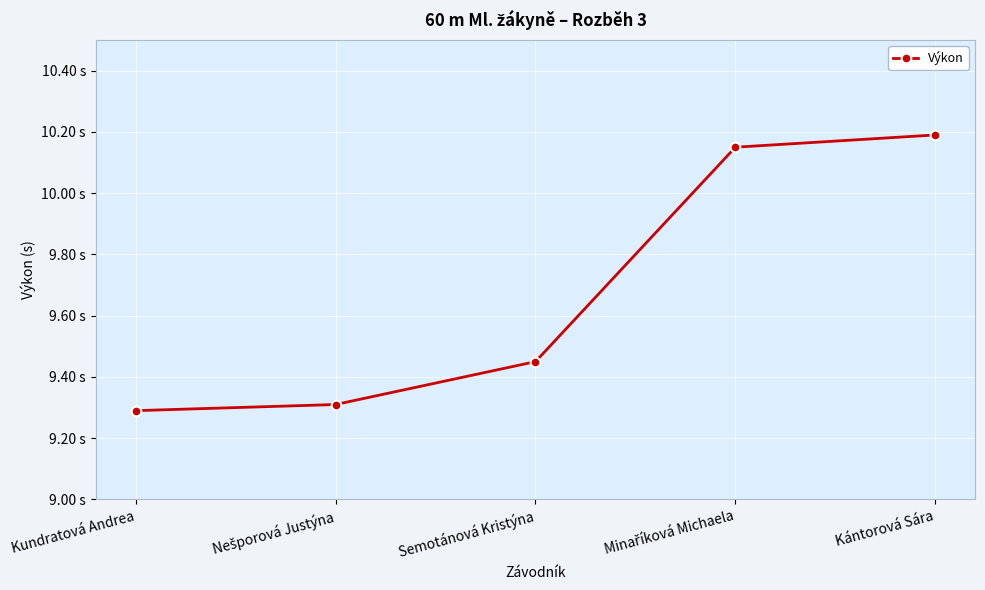

The chart shows a value of 12.5 at Nešporová Justýna. True or false?

False